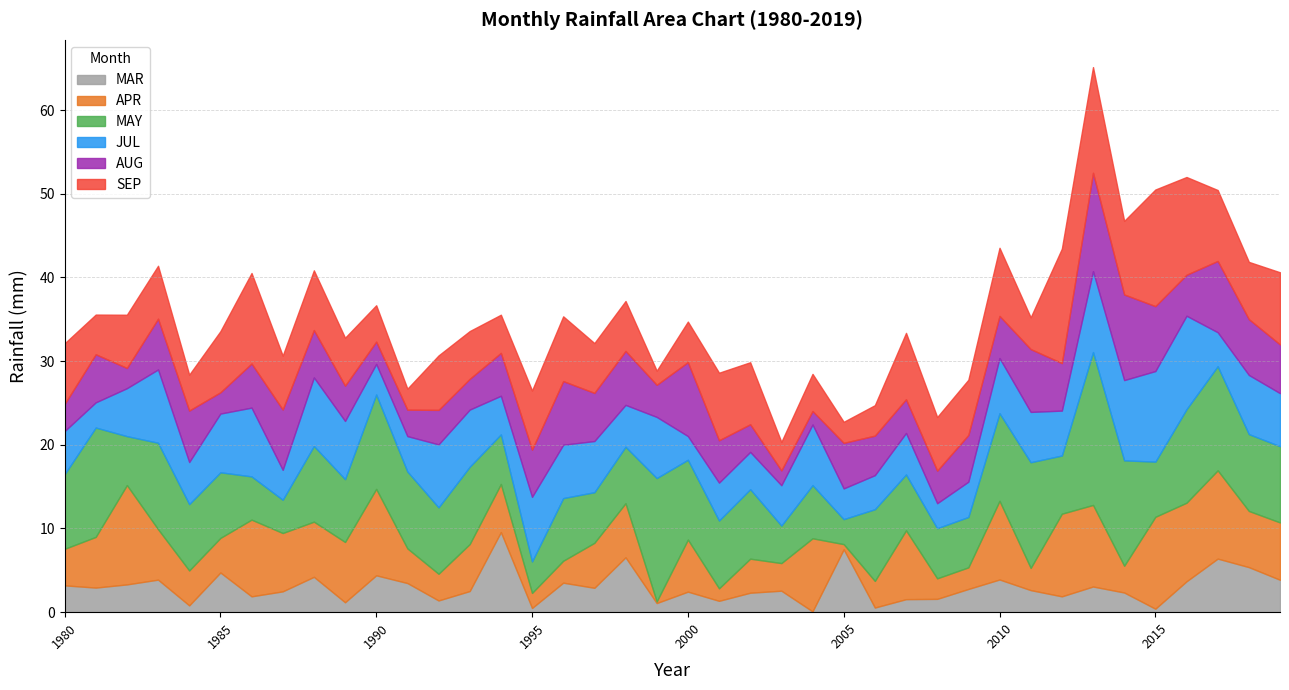

Which has a higher value, 2015 or 2009?

2009